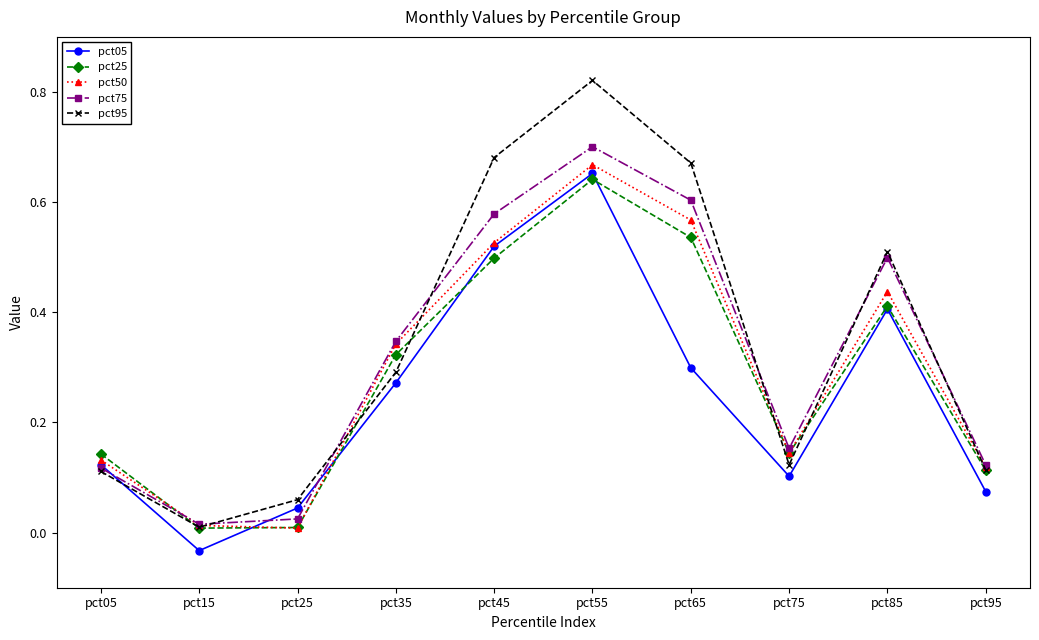

Rank the series by their maximum value, from lowest to highest.

pct25, pct05, pct50, pct75, pct95